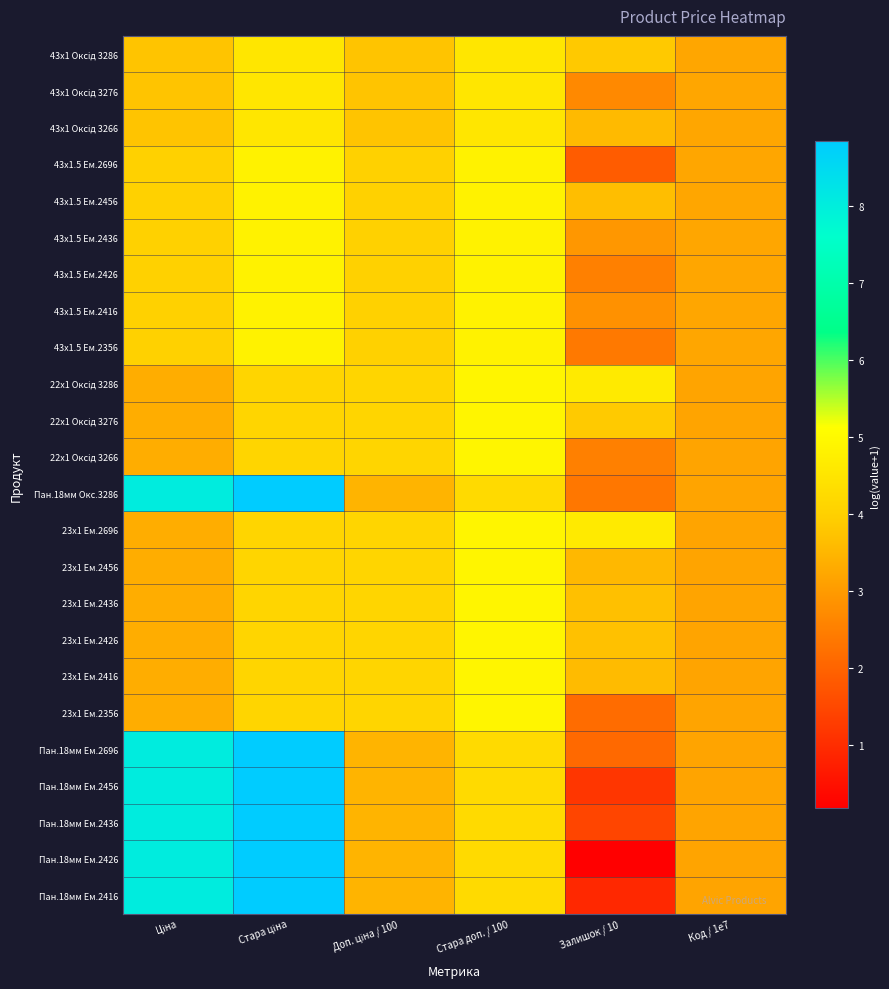

Which category has the lowest value across all series?

Залишок / 10